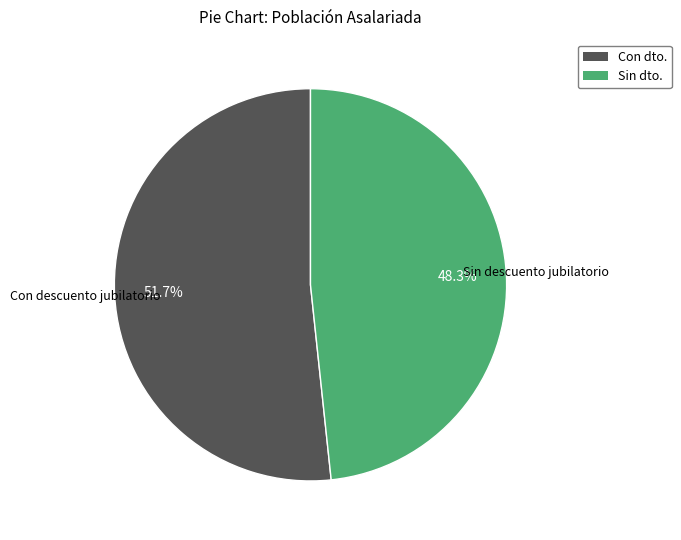

Does Sin descuento jubilatorio account for over 50% of the chart?

No